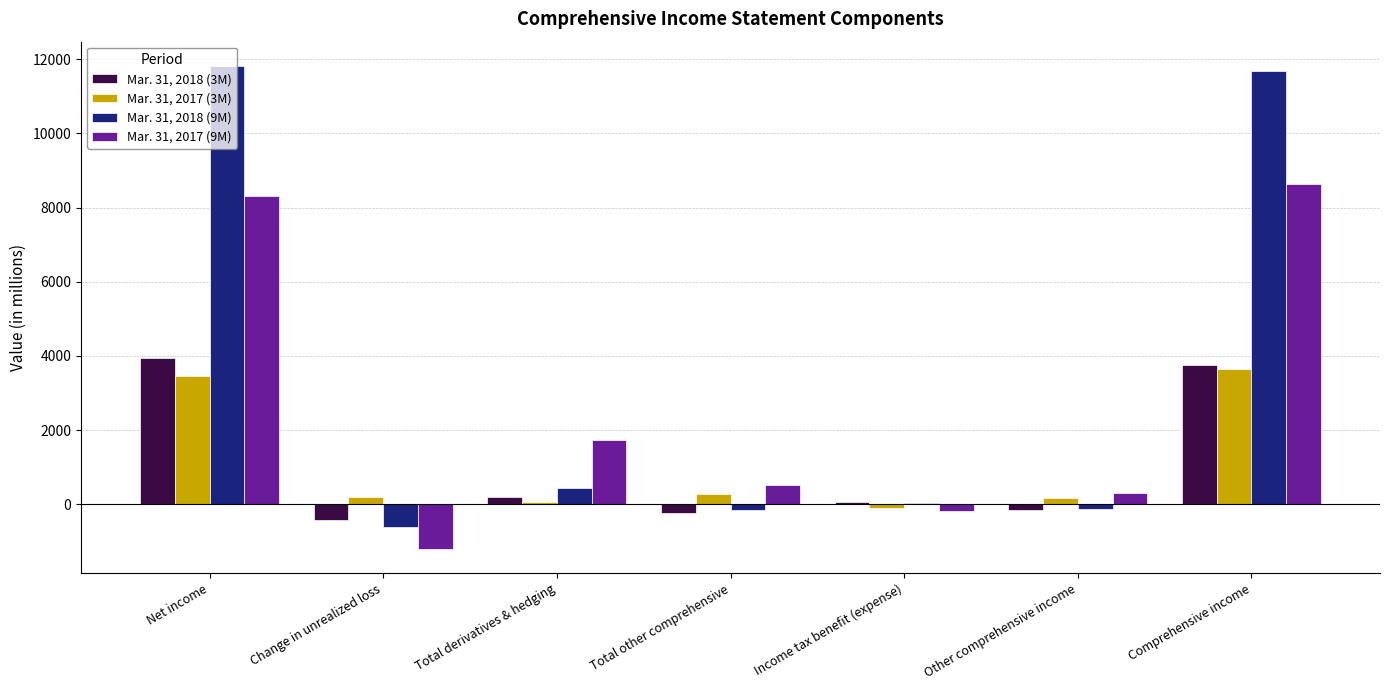

Does the chart contain stacked bars?

No